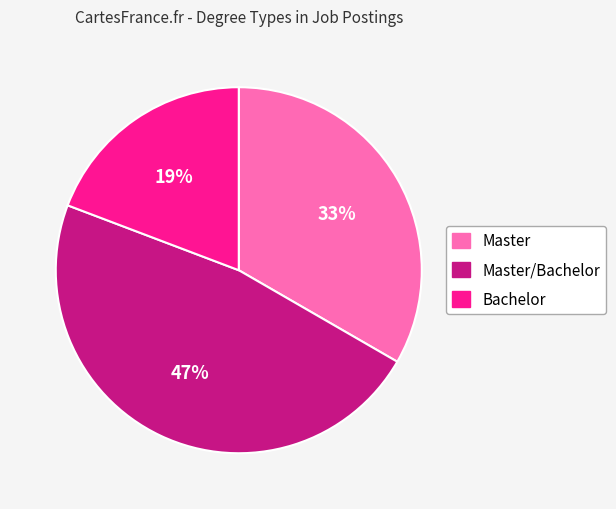

Rank the categories by value from highest to lowest.

Master/Bachelor, Master, Bachelor